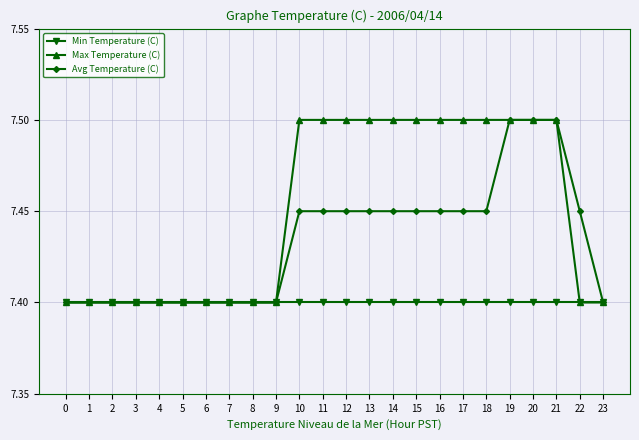

How many Avg Temperature (C) values are between 7 and 8?

24